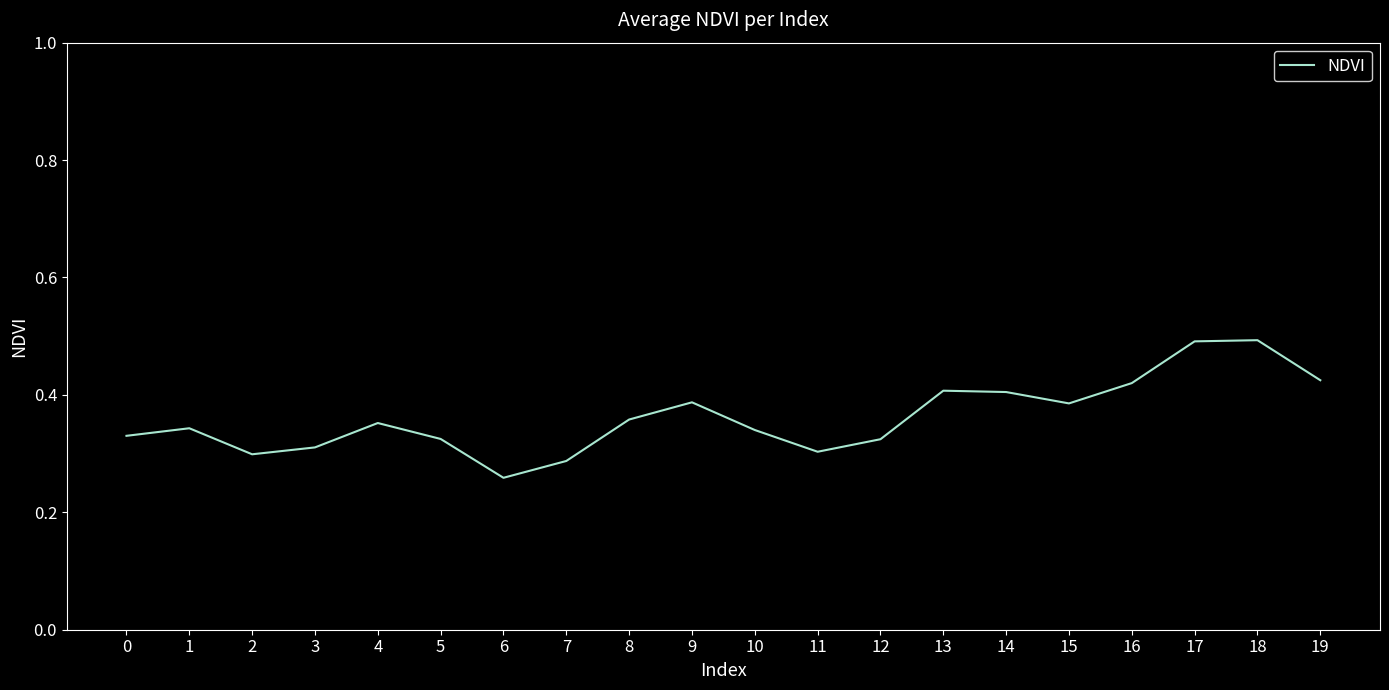

The chart shows a value of 0.4 at 4. True or false?

True